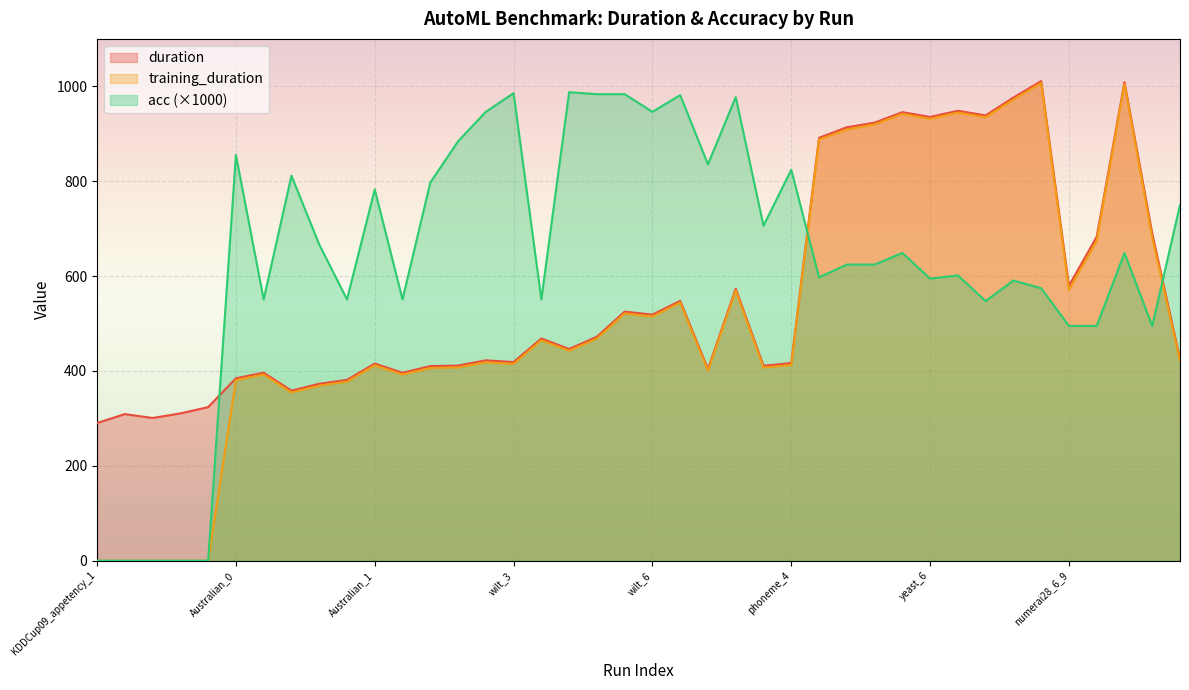

What is the difference between the maximum and minimum values in the duration series?

720.7